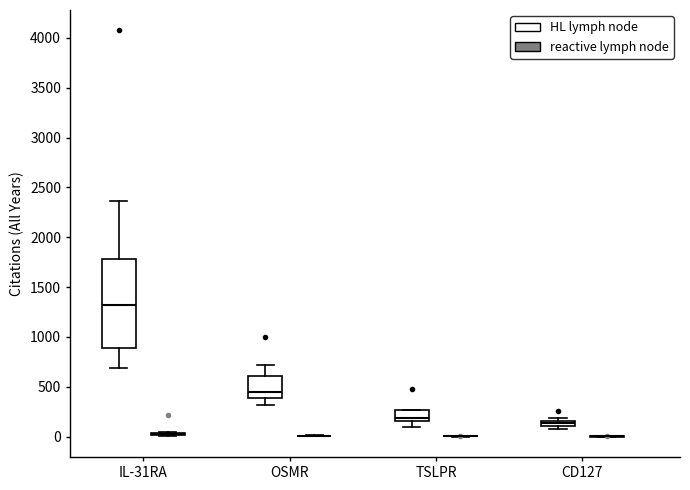

Which box is the tallest, from its lower edge to its upper edge?

IL-31RA (HL lymph node)